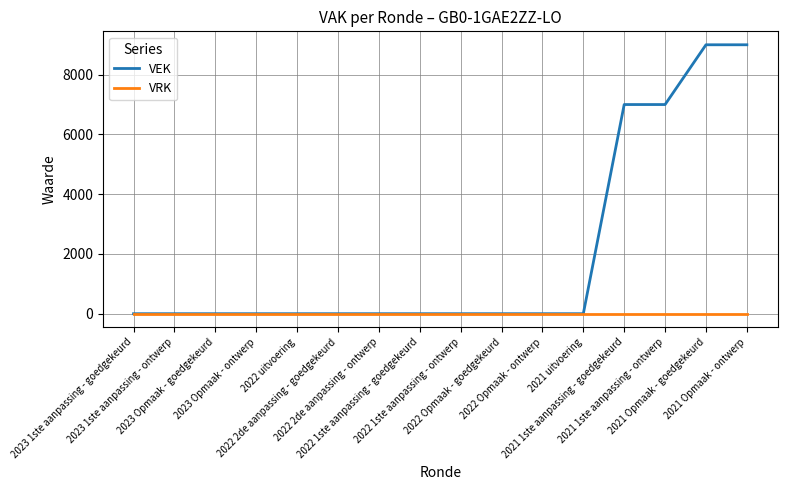

What is the total value across all series at 2021 Opmaak - goedgekeurd?

9000